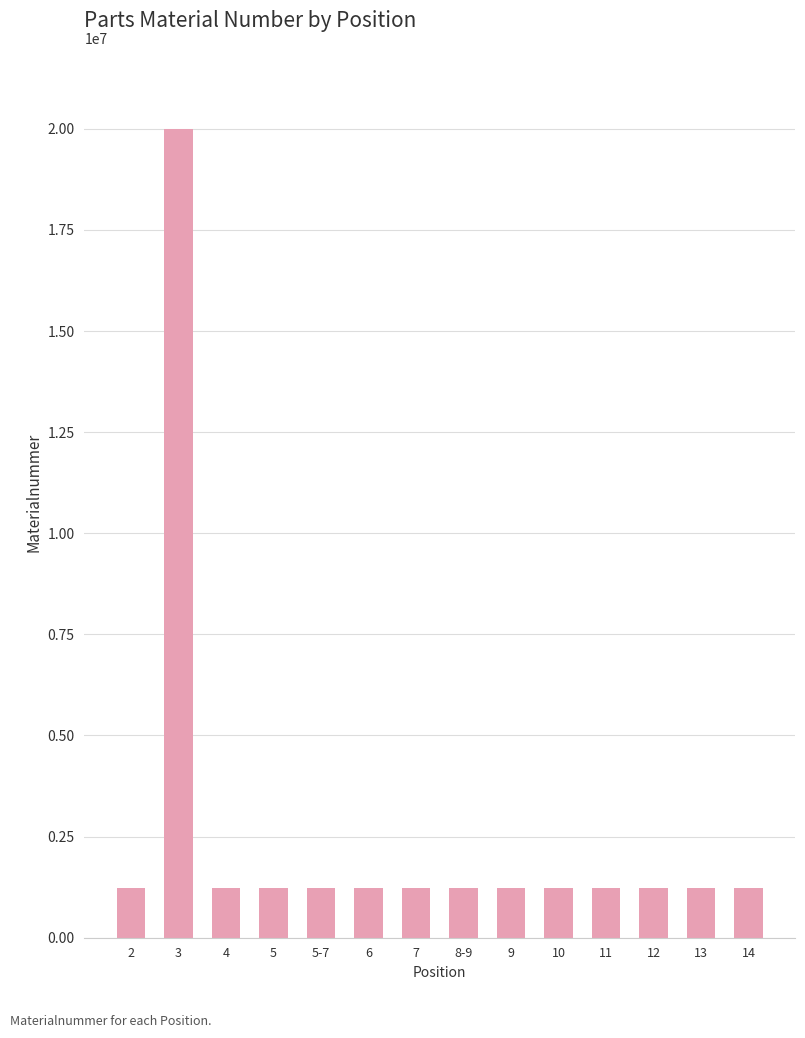

How many data points are less than 1220448?

7